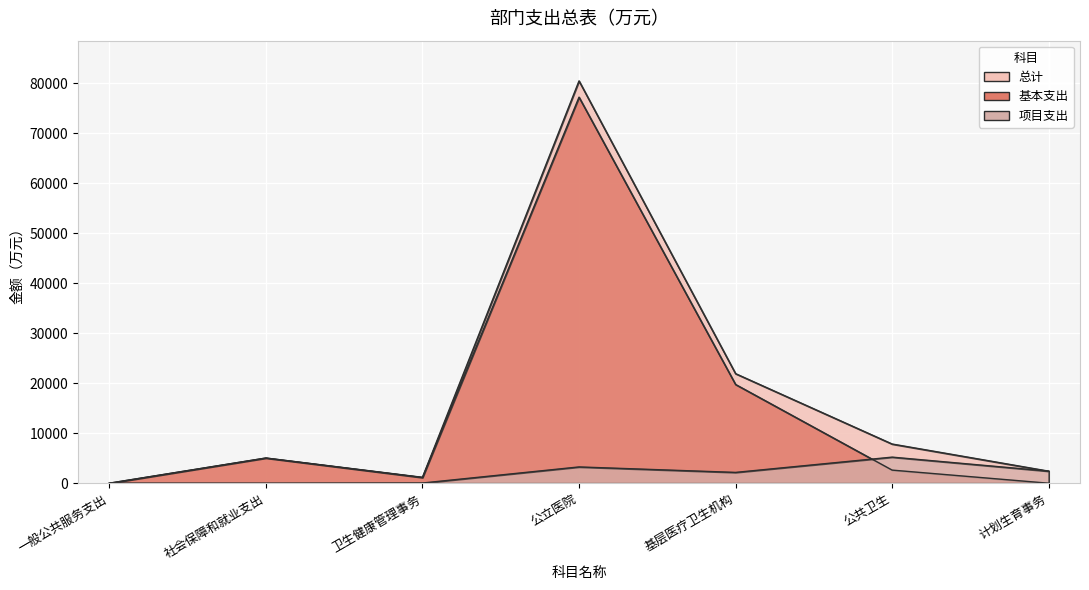

True or false: 总计 and 项目支出 intersect in this chart.

False